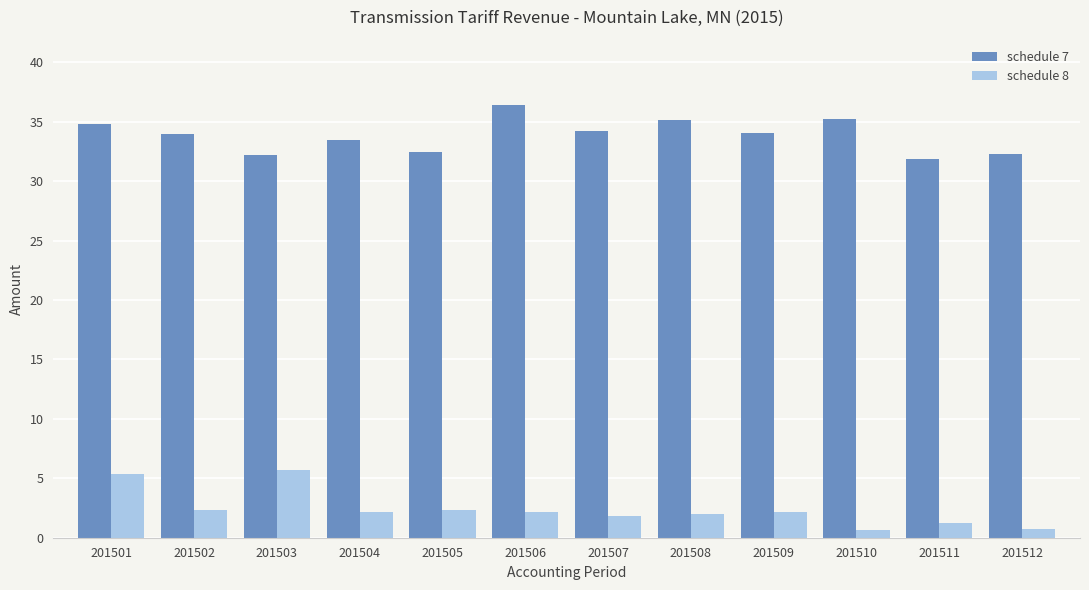

At 201509, list the series in order from largest to smallest.

schedule 7, schedule 8